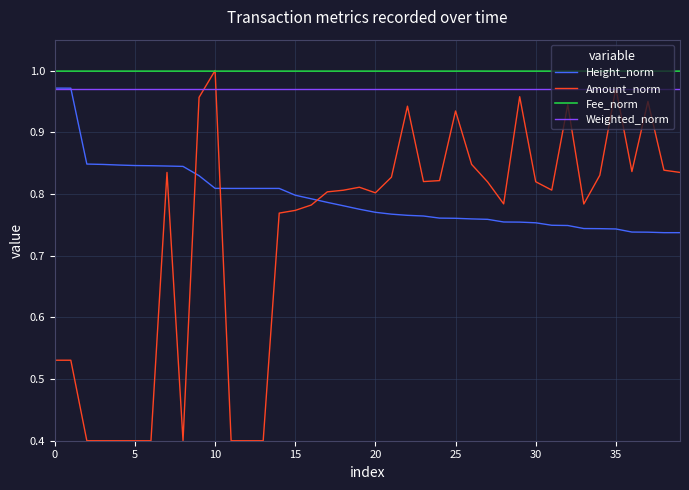

True or false: Fee_norm and Height_norm cross at least once.

False